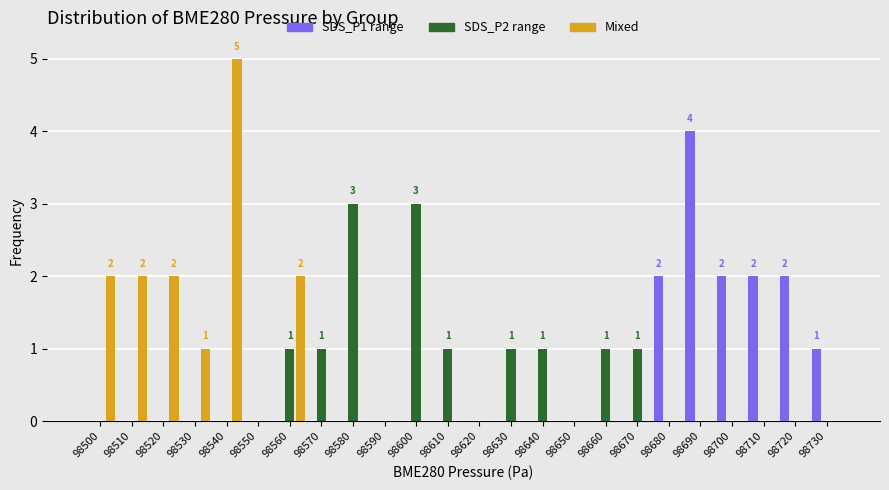

At which category is the sum across all series the highest?

98540